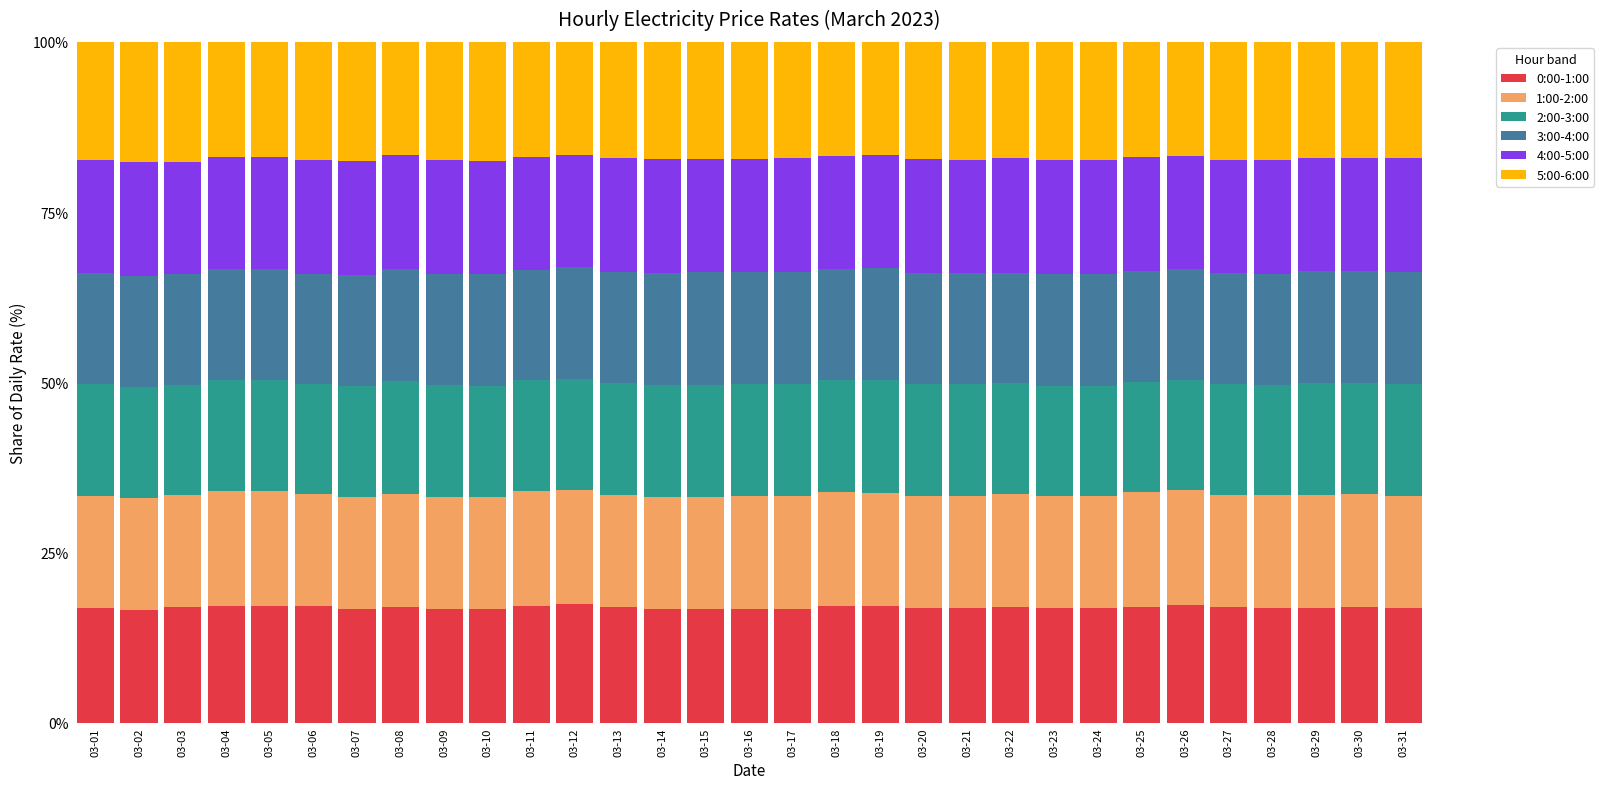

What is the total value across all series at 03-01?

100.0